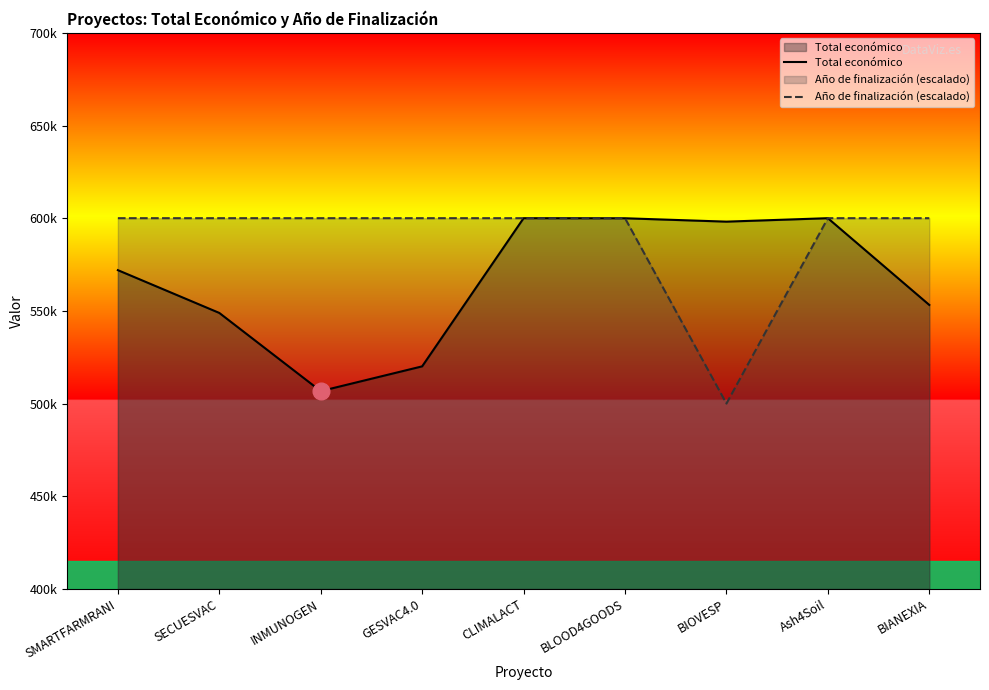

Rank the categories by Año de finalización (escalado) value from highest to lowest.

SMARTFARMRANI, SECUESVAC, INMUNOGEN, GESVAC4.0, CLIMALACT, BLOOD4GOODS, Ash4Soil, BIANEXIA, BIOVESP